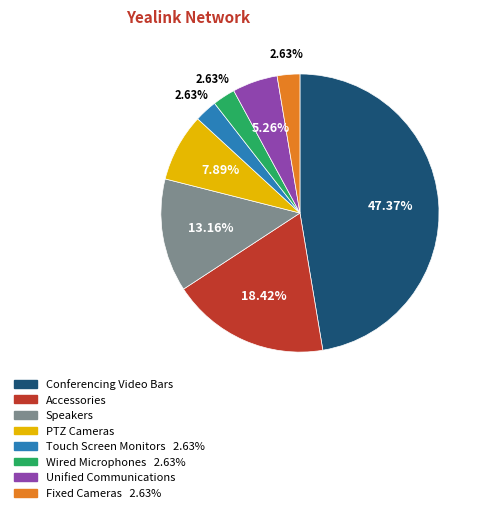

Approximately how many times larger is the value at PTZ Cameras compared to Wired Microphones?

3.0